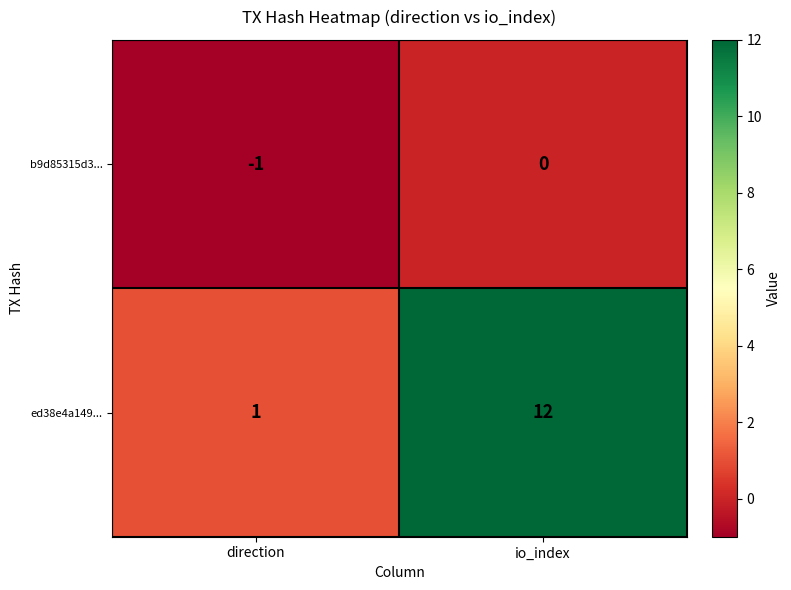

Reading left to right, extract all data points from this chart.

b9d85315d3...: direction=-1	io_index=0
ed38e4a149...: direction=1	io_index=12